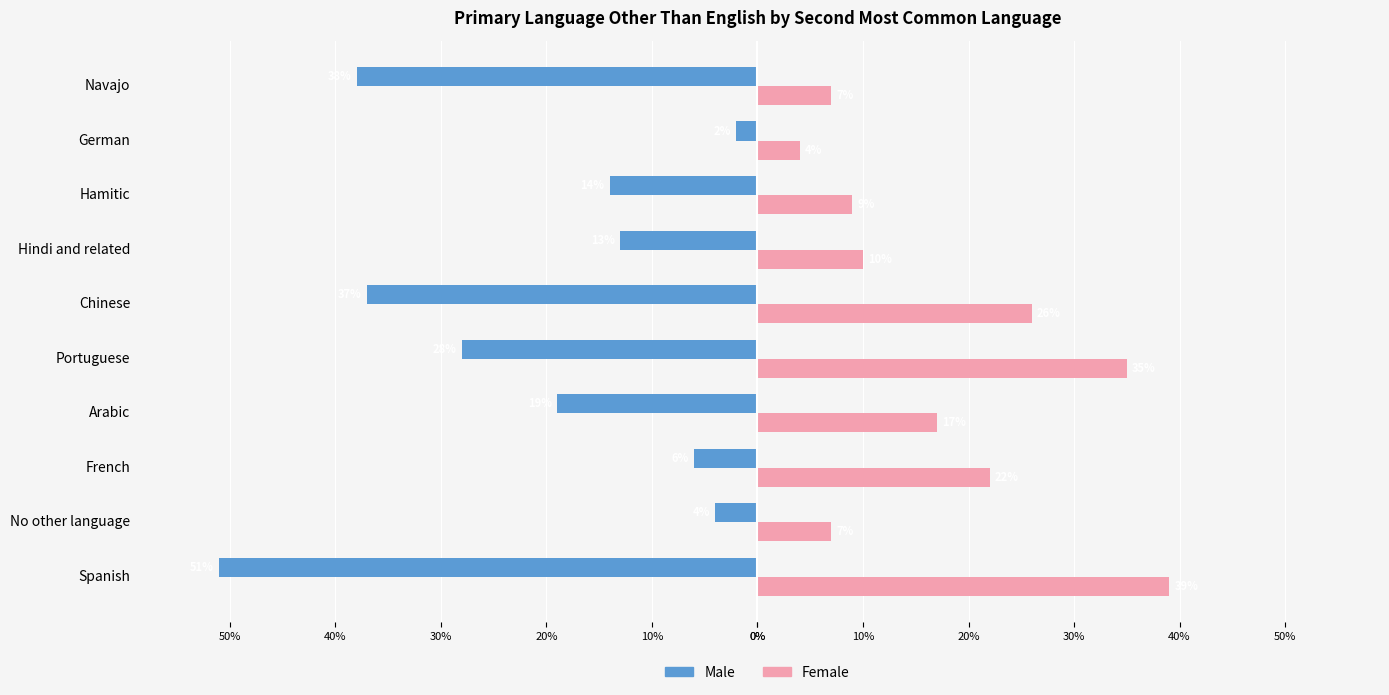

What are all the series names shown in the legend?

Male, Female